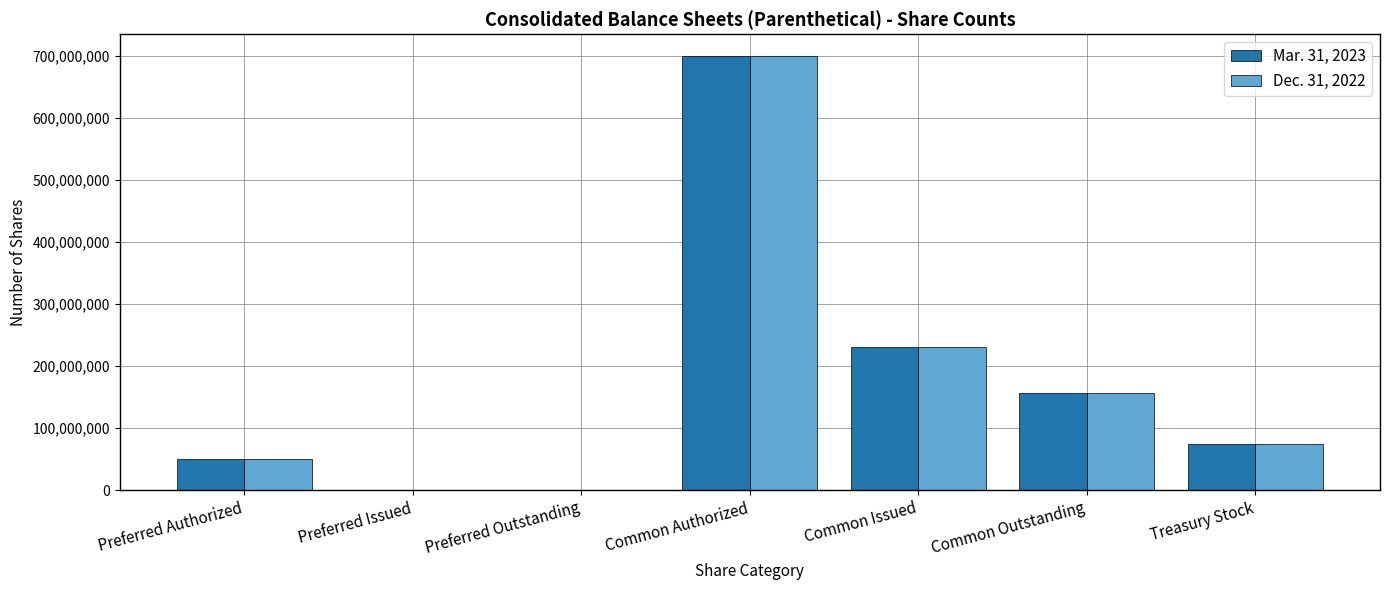

The Dec. 31, 2022 series shows 79375289 at Preferred Authorized. True or false?

False